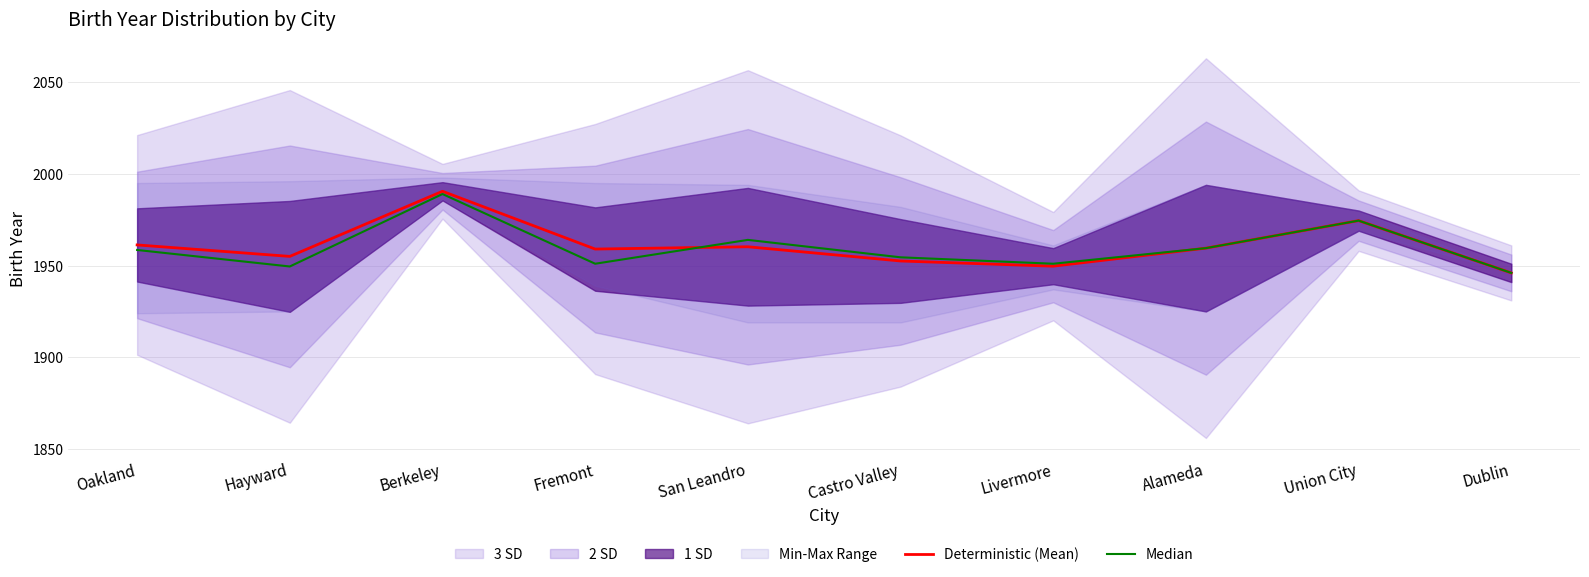

Where is the first local maximum for Median?

Berkeley